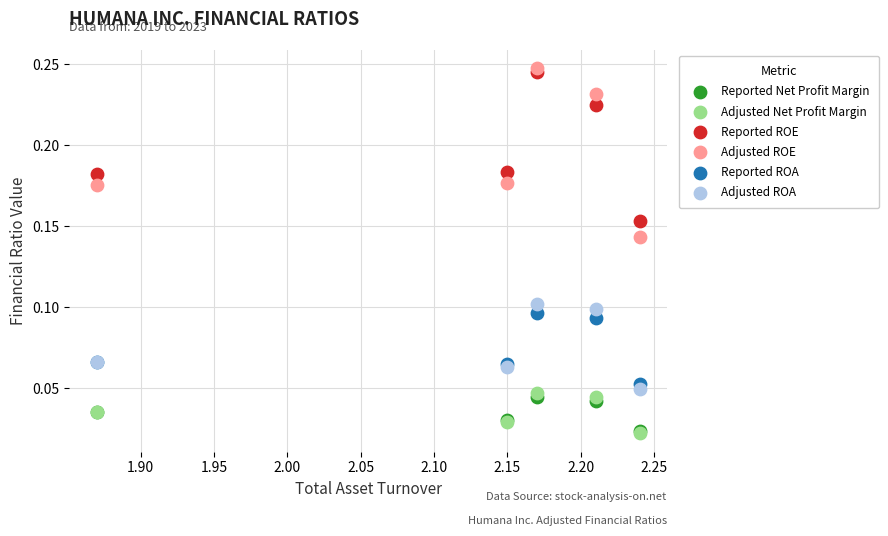

Which series contains the highest Y value?

Adjusted ROE